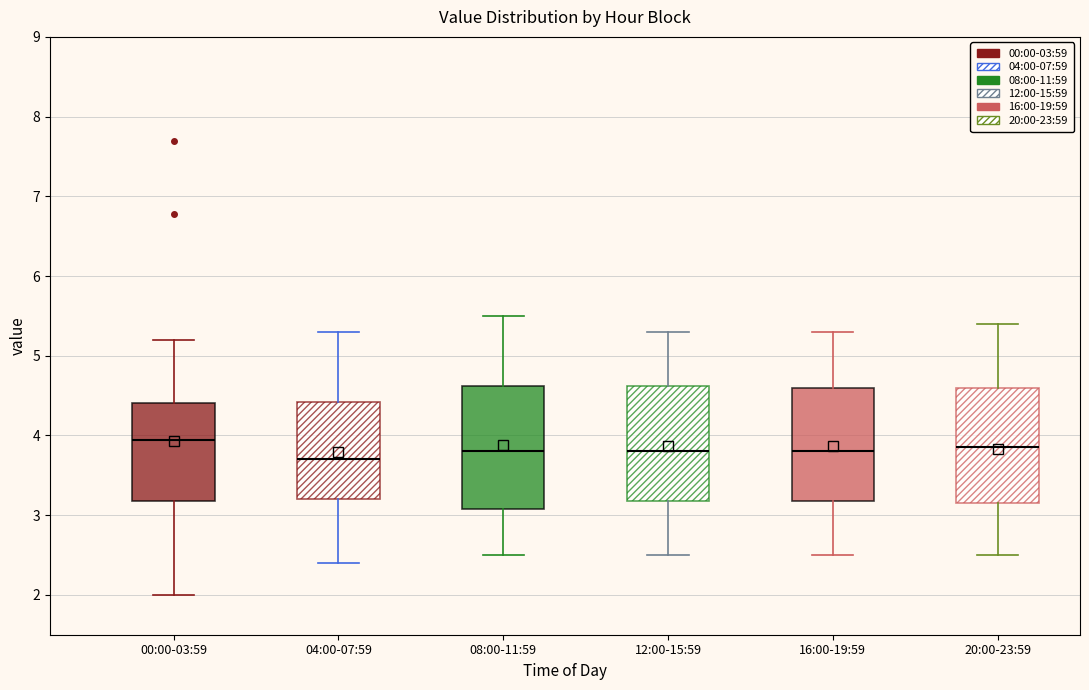

Comparing the boxes themselves (not the whiskers), which one is the tallest?

08:00-11:59